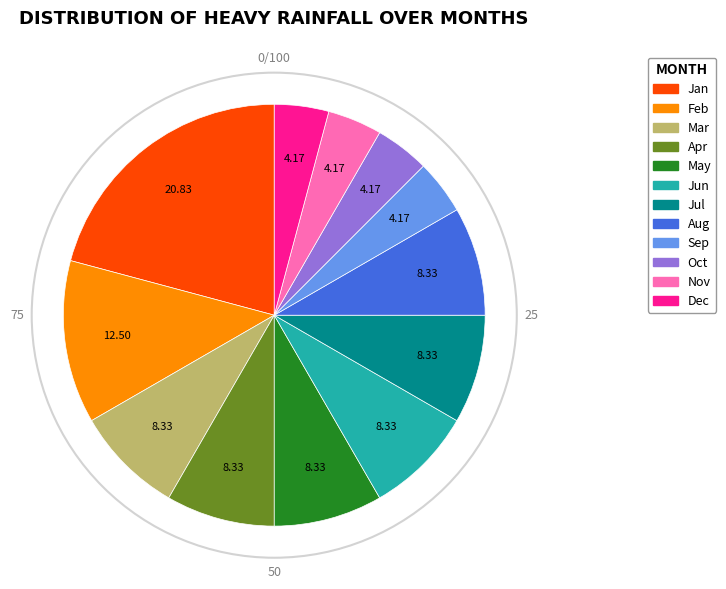

Does any single category account for the majority?

No